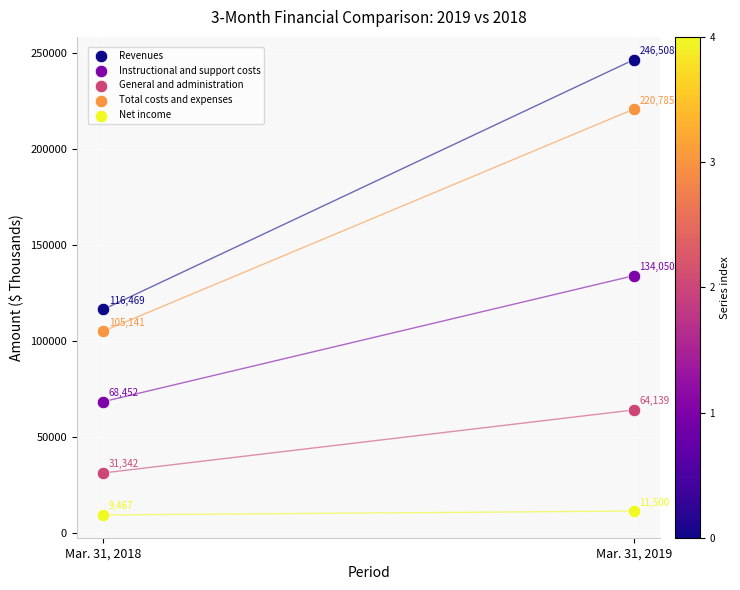

Which series reaches the maximum Y coordinate?

Revenues